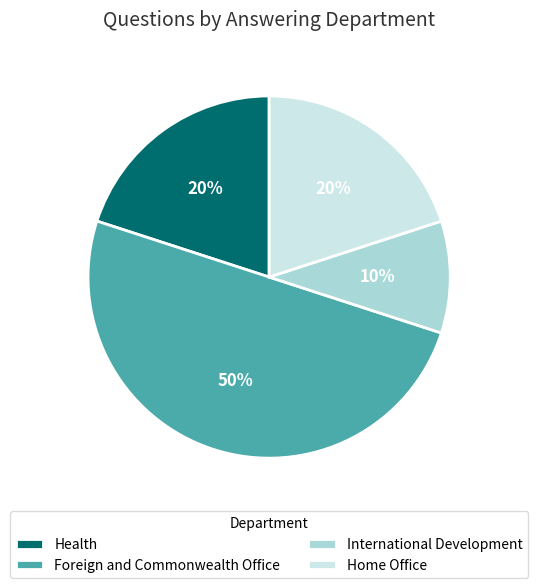

To the nearest percent, what percentage of the pie is Foreign and Commonwealth Office?

50%